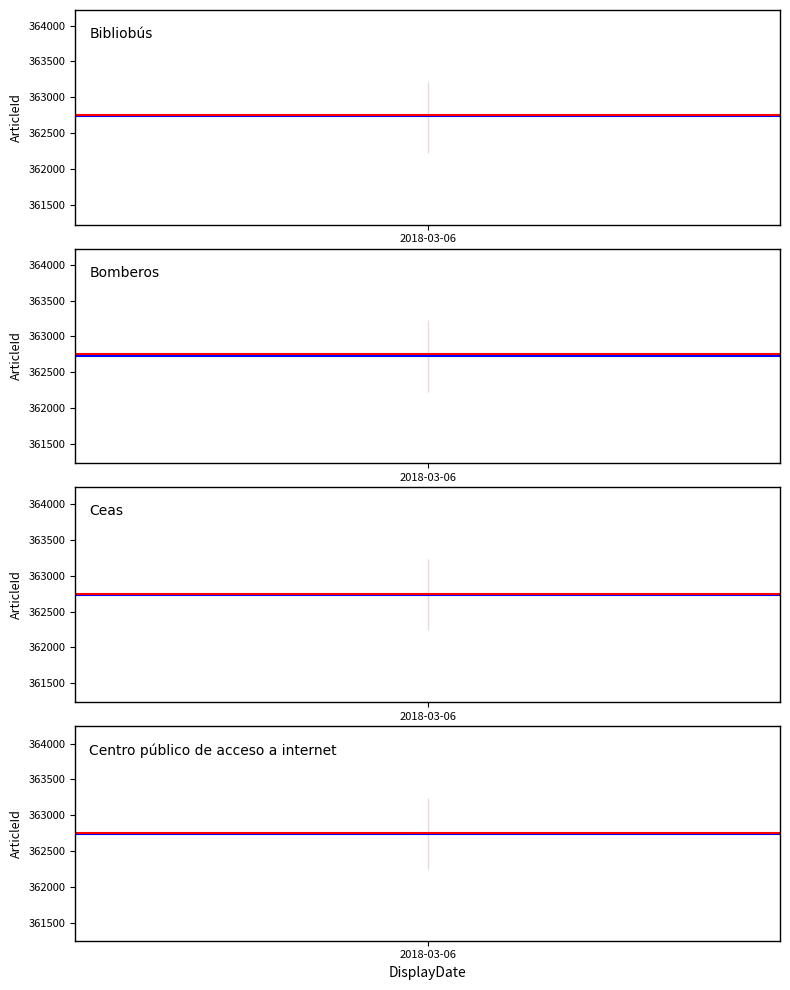

Is the value of Blue ref at 1 greater than the value of Red ref at 2018-03-06?

No